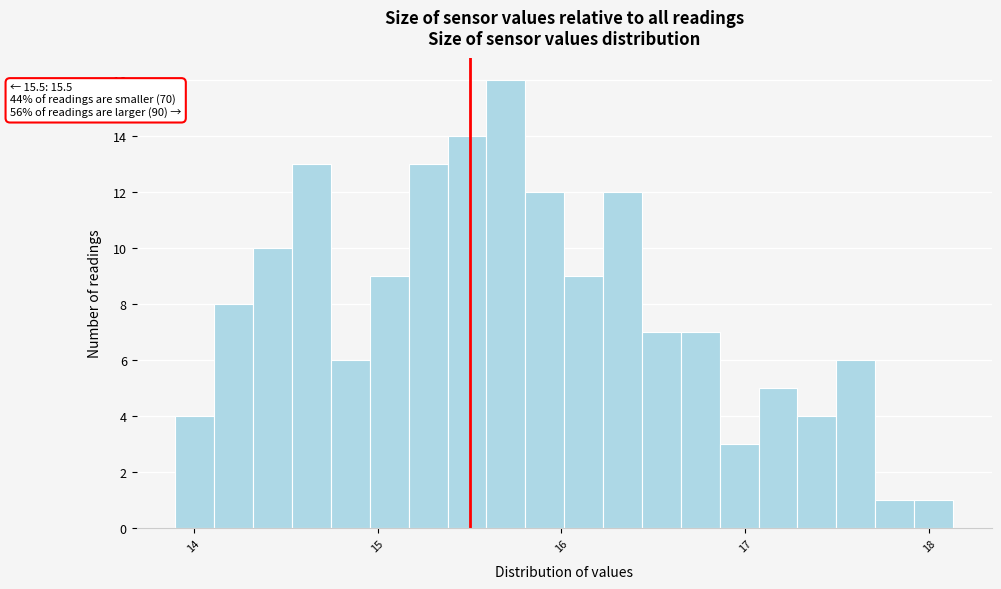

Read against the x-axis, roughly where is the centre of the tallest bar?

15.7